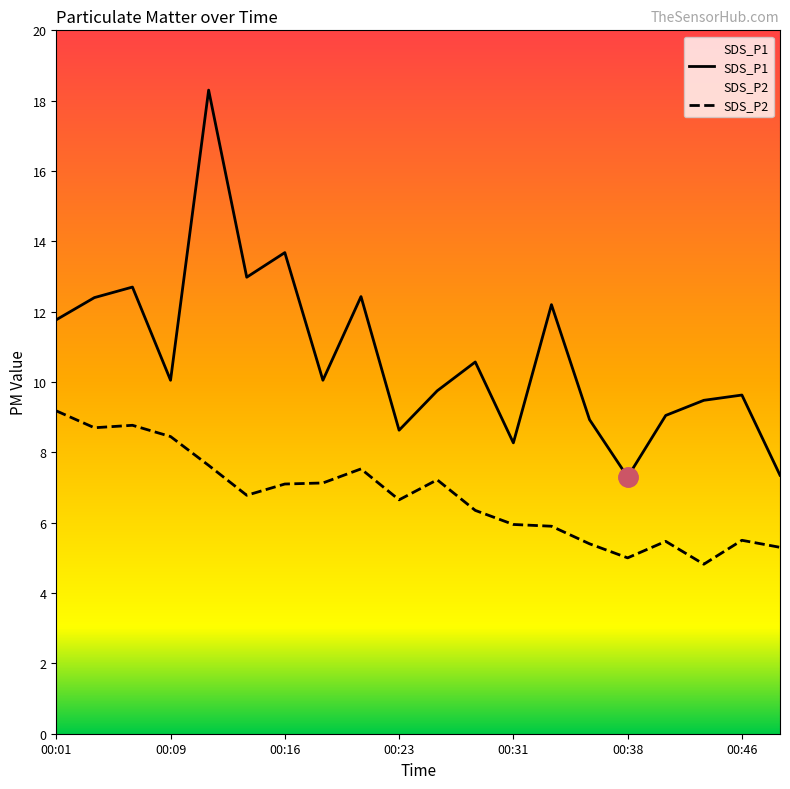

What is the value of the SDS_P1 point at the 10th from the left?

8.6